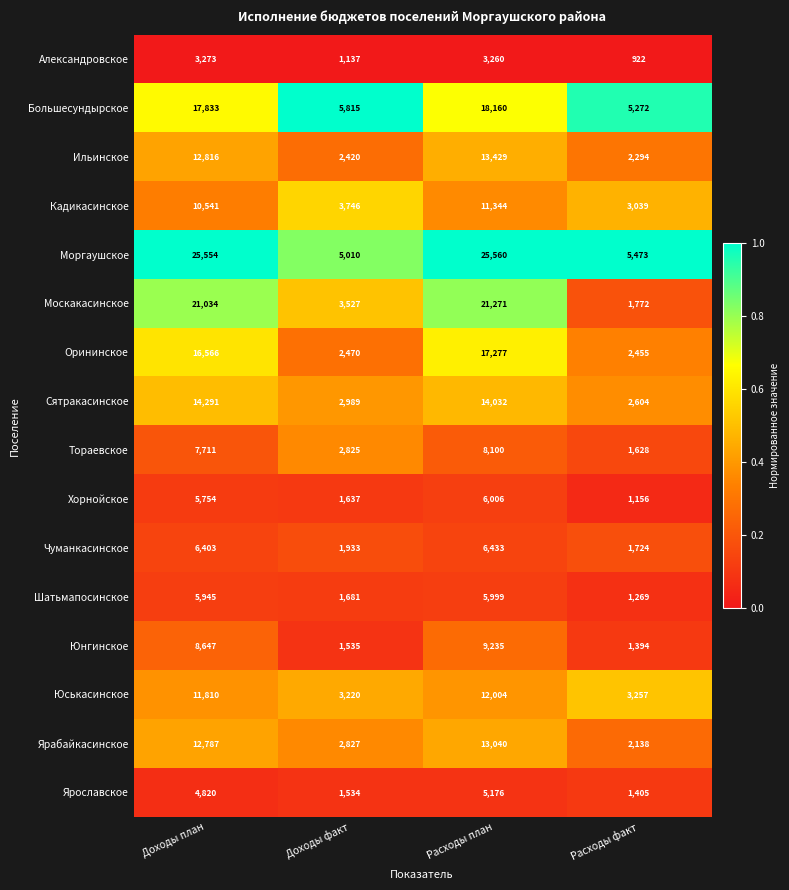

At which label is Чуманкасинское closest to 4078?

Доходы факт